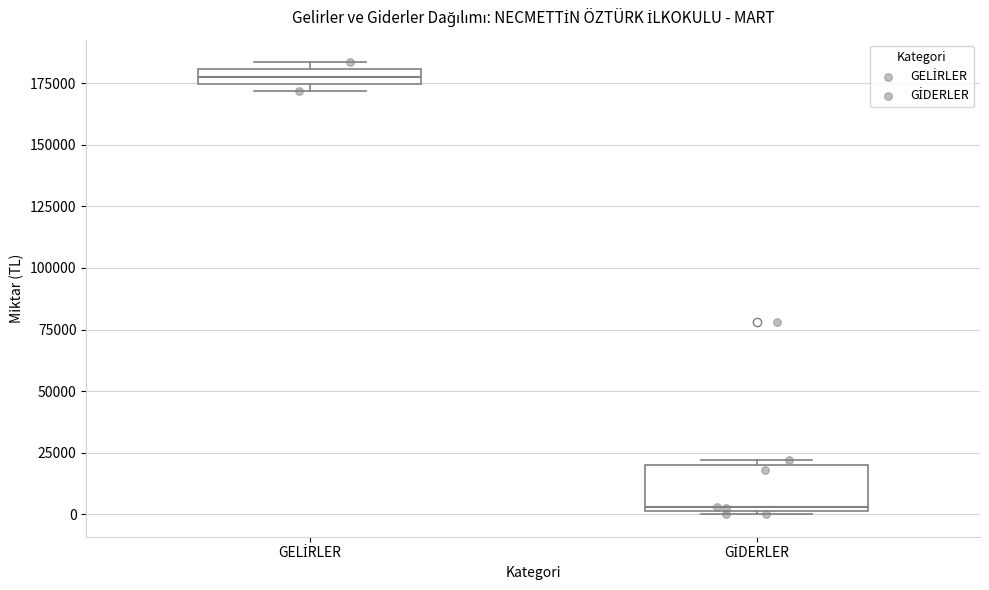

Which box is the tallest, from its lower edge to its upper edge?

GİDERLER